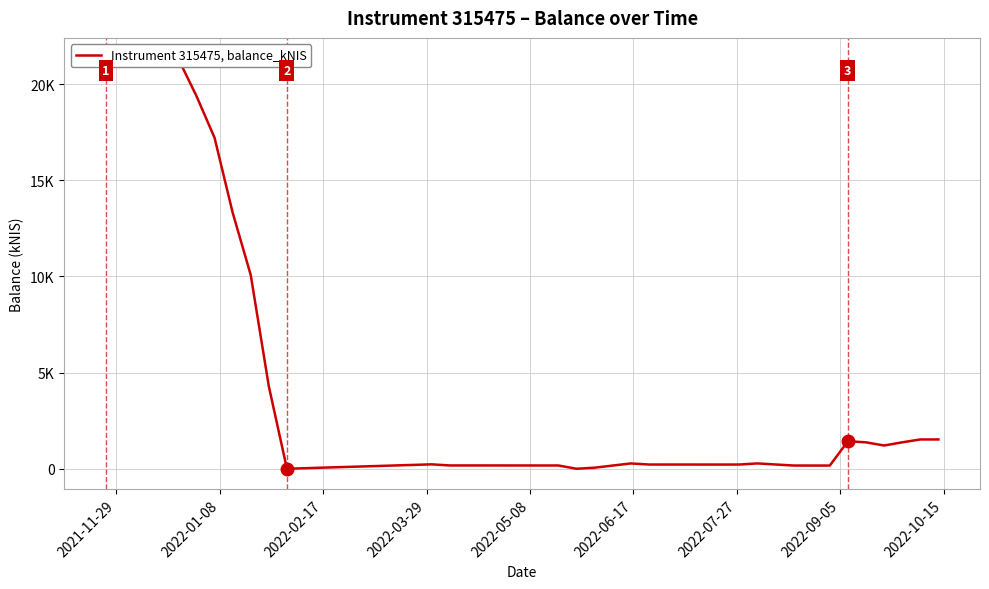

What is the difference between the maximum and minimum values?

21342.8